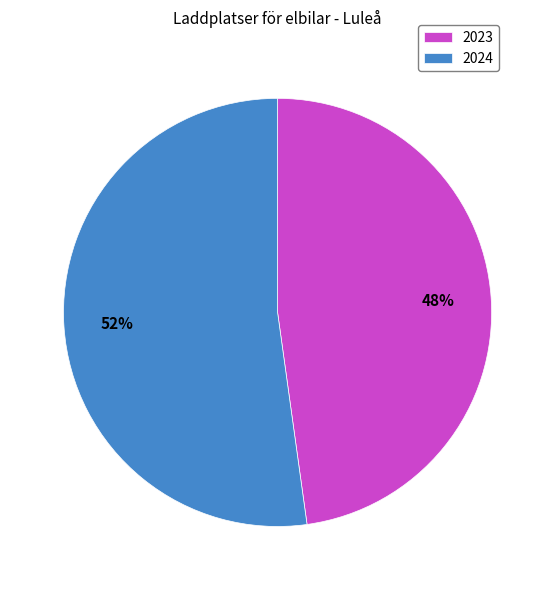

Which has a higher value, 2024 or 2023?

2024